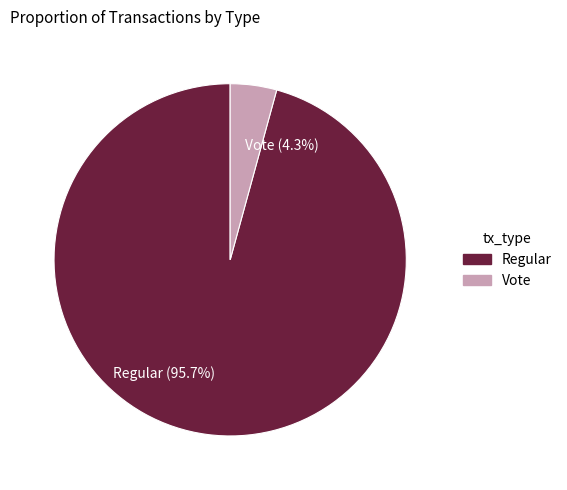

To the nearest percent, what is the average slice percentage?

50%